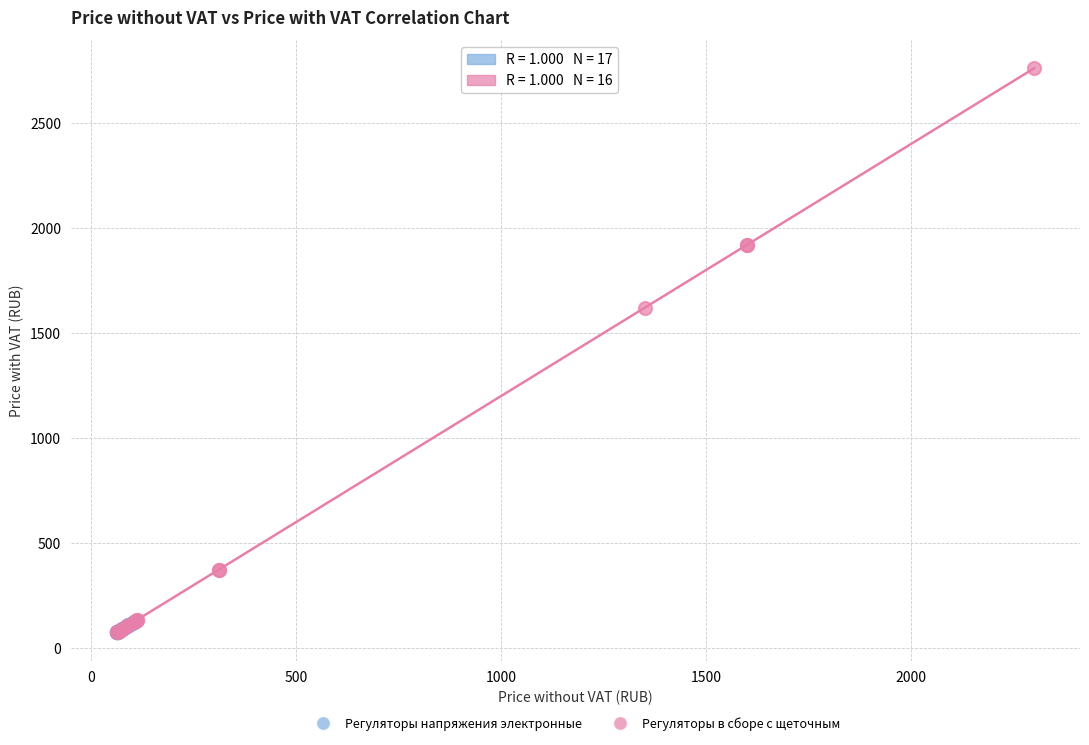

Which series has the largest Y range (max minus min)?

Регуляторы в сборе с щеточным